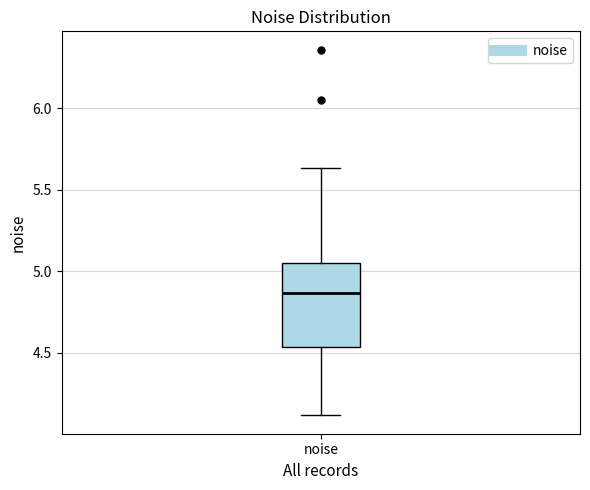

Where does the lower whisker of the box for noise end on the y-axis? The values are not printed on the chart, so give them approximately, as read against the axis.

4.10